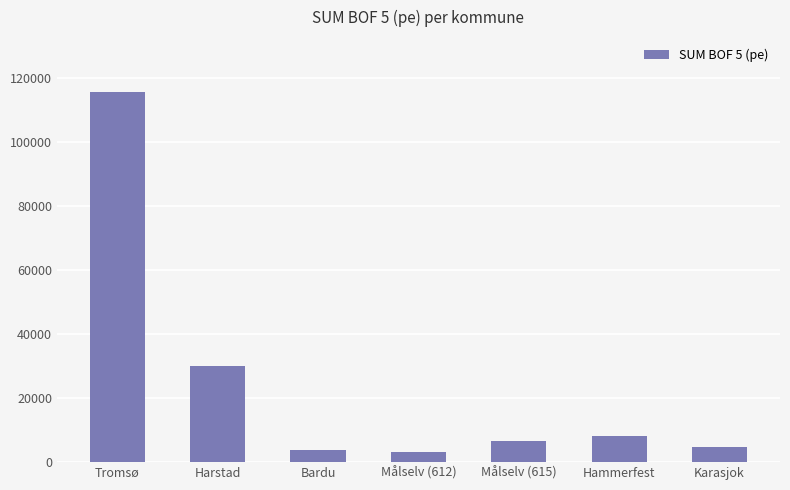

How many data points are less than 6600?

3